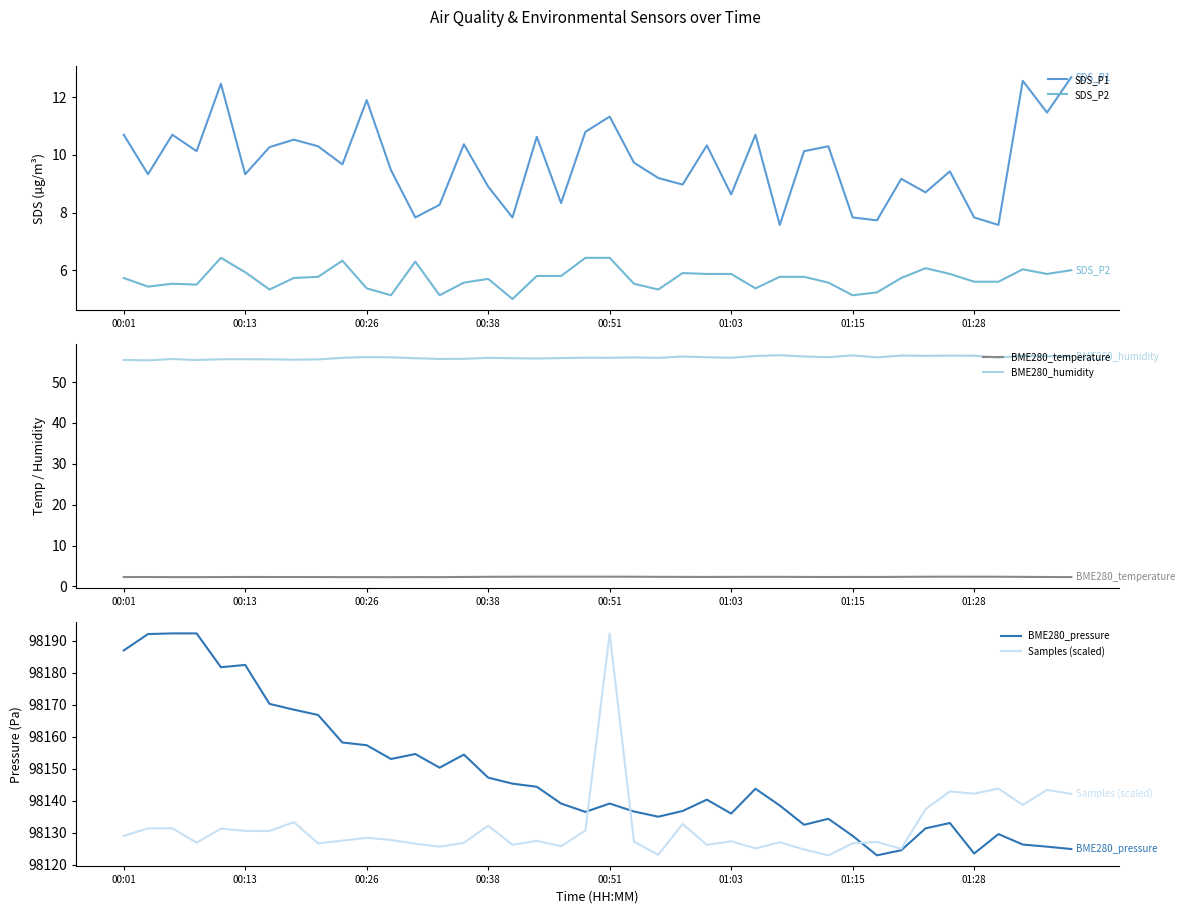

The BME280_pressure series shows 51059.6 at 00:38. True or false?

False